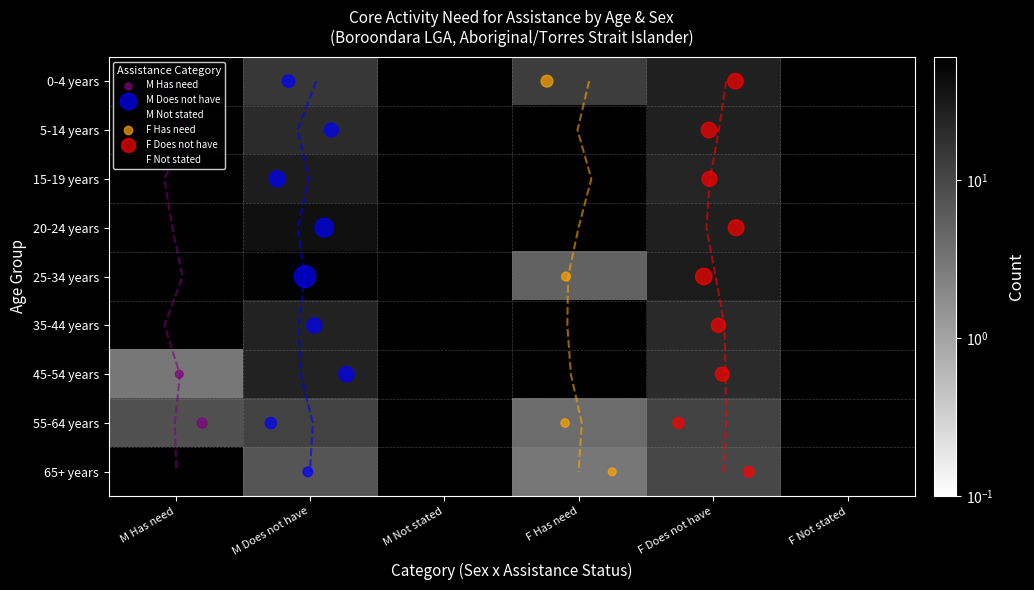

Reading left to right, list all the values displayed in this chart.

0-4 years: 0=0	1=15	2=0	3=13	4=26	5=0
5-14 years: 0=0	1=20	2=0	3=0	4=26	5=0
15-19 years: 0=0	1=29	2=0	3=0	4=24	5=0
20-24 years: 0=0	1=40	2=0	3=0	4=27	5=0
25-34 years: 0=0	1=55	2=0	3=5	4=30	5=0
35-44 years: 0=0	1=25	2=0	3=0	4=21	5=0
45-54 years: 0=3	1=25	2=0	3=0	4=20	5=0
55-64 years: 0=8	1=11	2=0	3=4	4=11	5=0
65+ years: 0=0	1=7	2=0	3=3	4=10	5=0